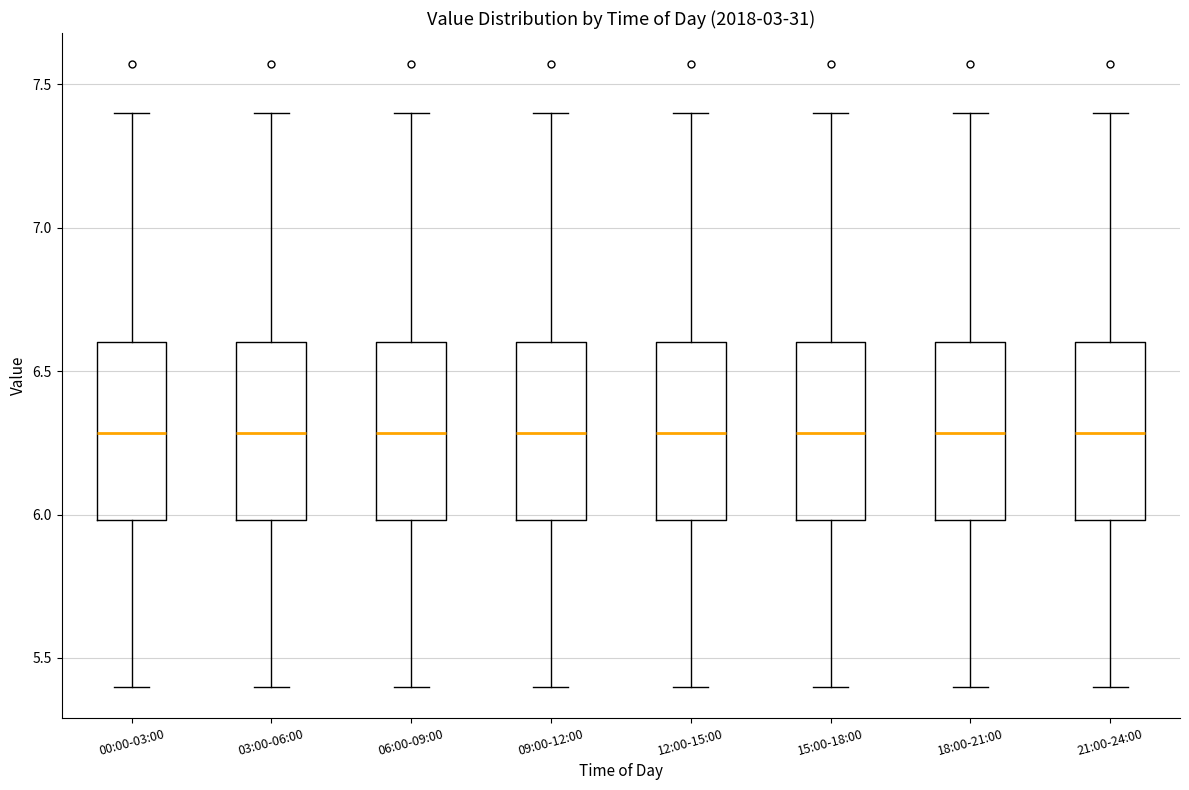

Reading left to right, transcribe this box plot: for each box, give where its median line is, the range the box spans, and where its two whiskers end, as read against the y-axis. The values are not printed on the chart, so give them approximately, as read against the axis.

00:00-03:00: median 6.3, box 6.0 to 6.6, whiskers 5.4 to 7.4
03:00-06:00: median 6.3, box 6.0 to 6.6, whiskers 5.4 to 7.4
06:00-09:00: median 6.3, box 6.0 to 6.6, whiskers 5.4 to 7.4
09:00-12:00: median 6.3, box 6.0 to 6.6, whiskers 5.4 to 7.4
12:00-15:00: median 6.3, box 6.0 to 6.6, whiskers 5.4 to 7.4
15:00-18:00: median 6.3, box 6.0 to 6.6, whiskers 5.4 to 7.4
18:00-21:00: median 6.3, box 6.0 to 6.6, whiskers 5.4 to 7.4
21:00-24:00: median 6.3, box 6.0 to 6.6, whiskers 5.4 to 7.4